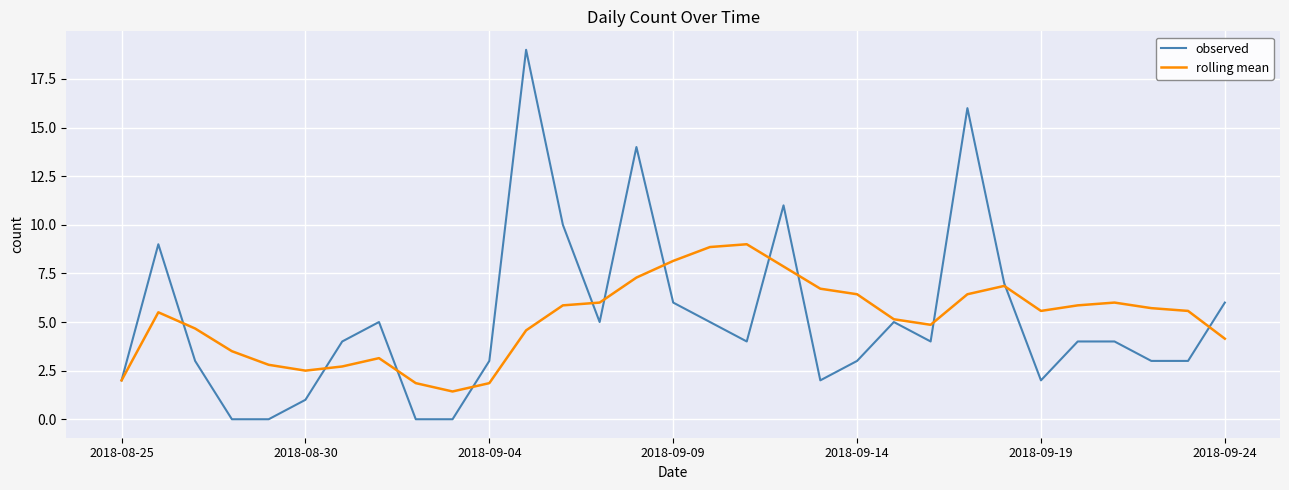

Is this an area chart (filled region under the line)?

No